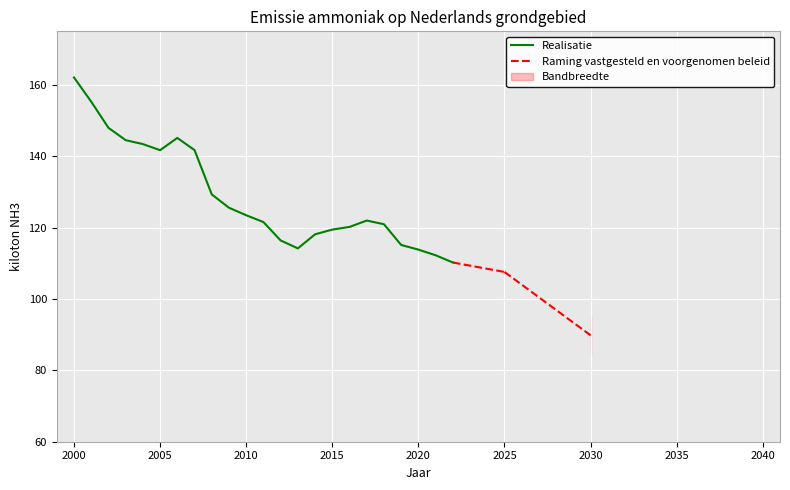

What is the maximum value for Realisatie?

162.1